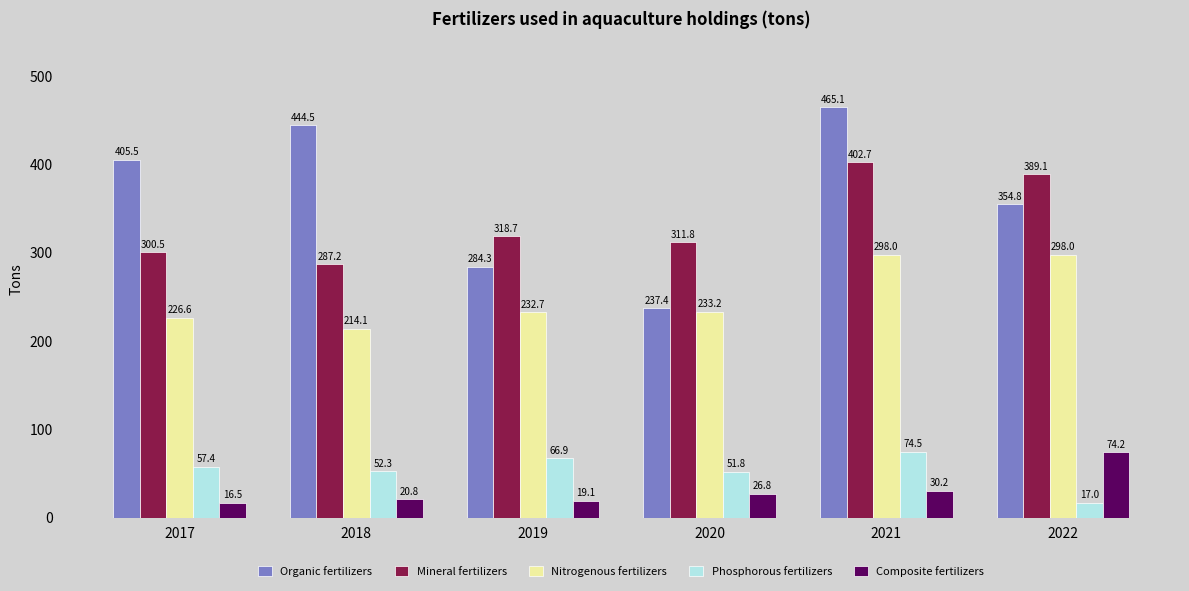

Read the Mineral fertilizers value at 2020.

311.8